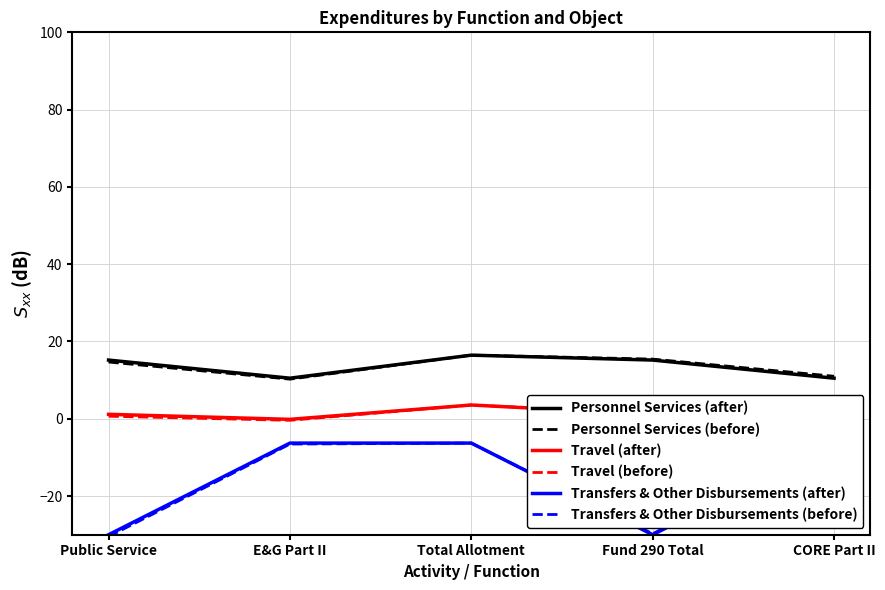

In Personnel Services (before), how many points are lower than both neighbors (excluding endpoints)?

1